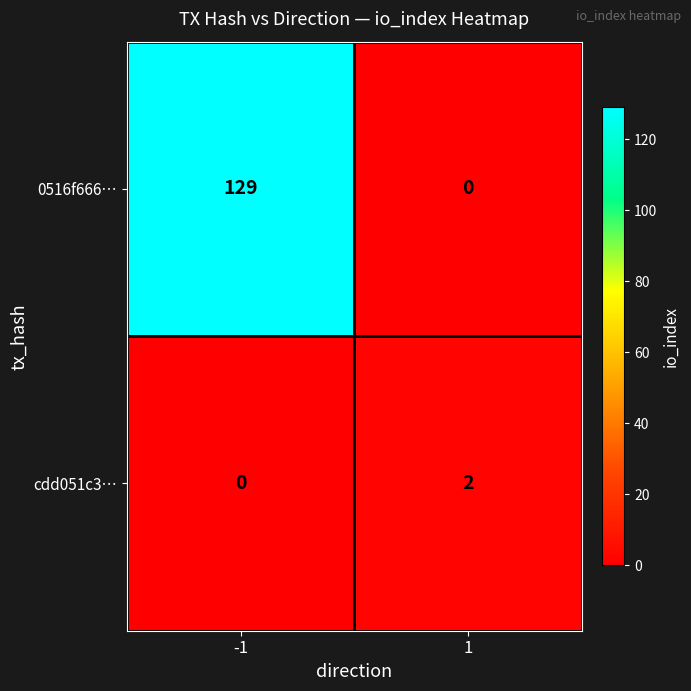

Between -1 and 1, which series saw the biggest shift?

0516f666…